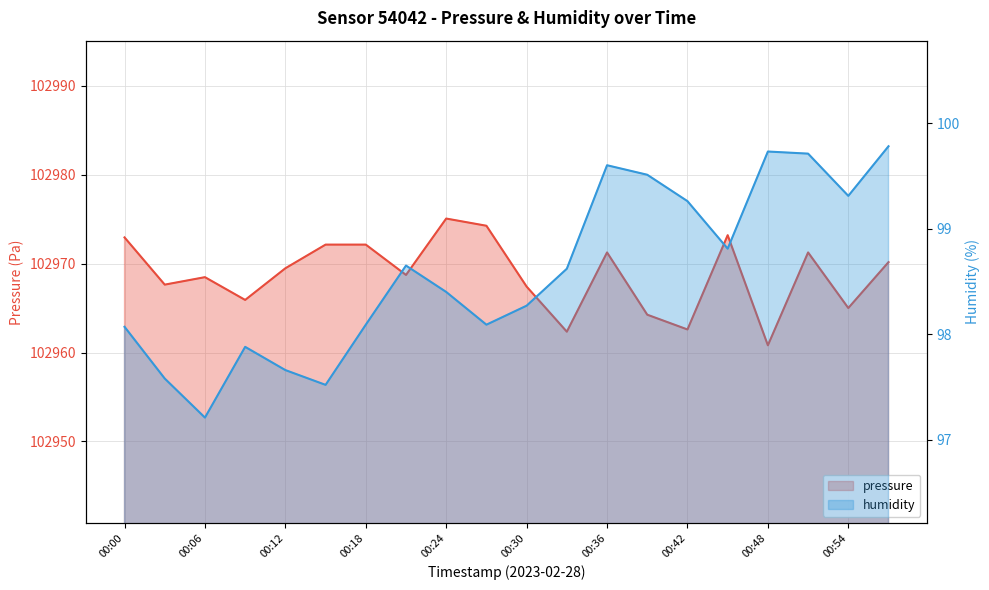

The value of humidity at 17 is 99.7. True or false?

True